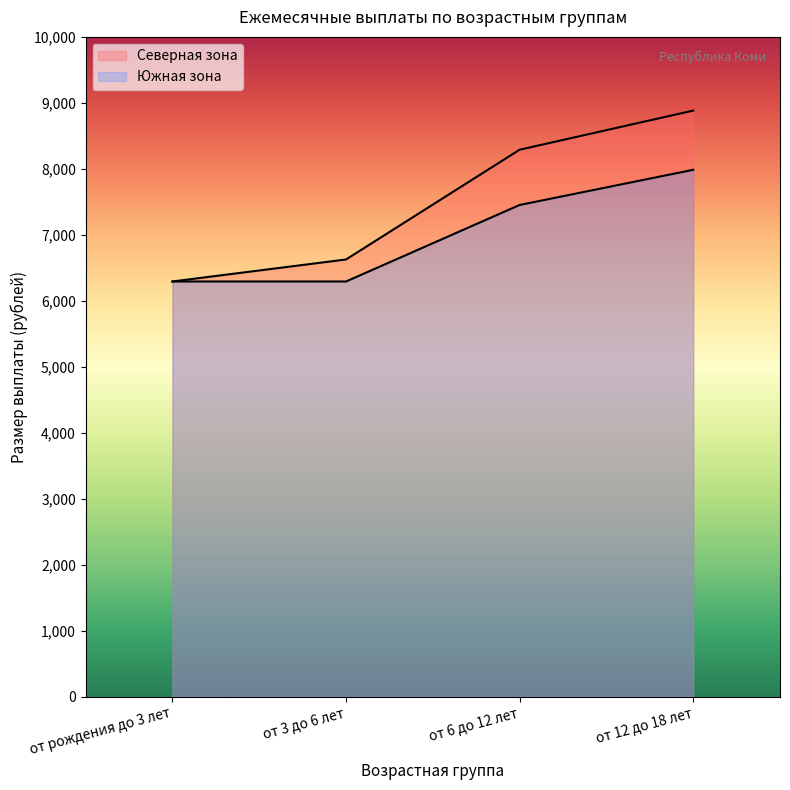

At which label does Южная зона reach its minimum?

от рождения до 3 лет